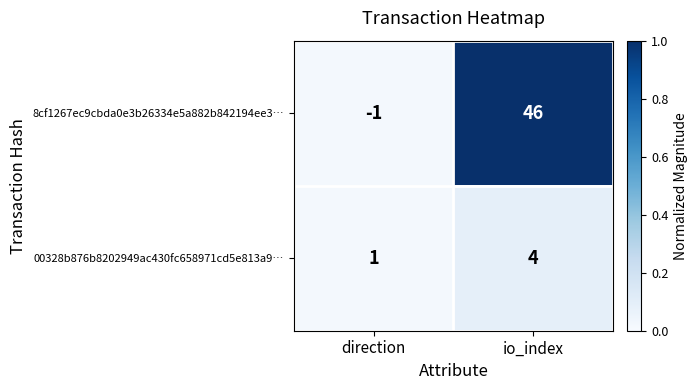

What is the highest value of the 00328b876b8202949ac430fc658971cd5e813a9… series?

4